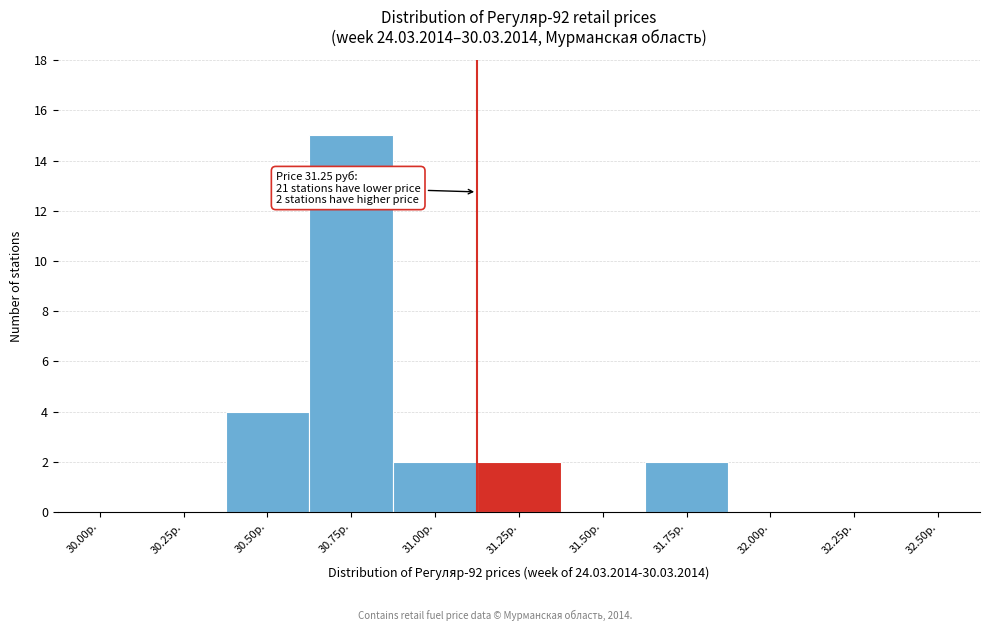

Reading right to left, extract all data points from this chart.

32.50р.=0	32.25р.=0	32.00р.=0	31.75р.=2	31.50р.=0	31.25р.=2	31.00р.=2	30.75р.=15	30.50р.=4	30.25р.=0	30.00р.=0